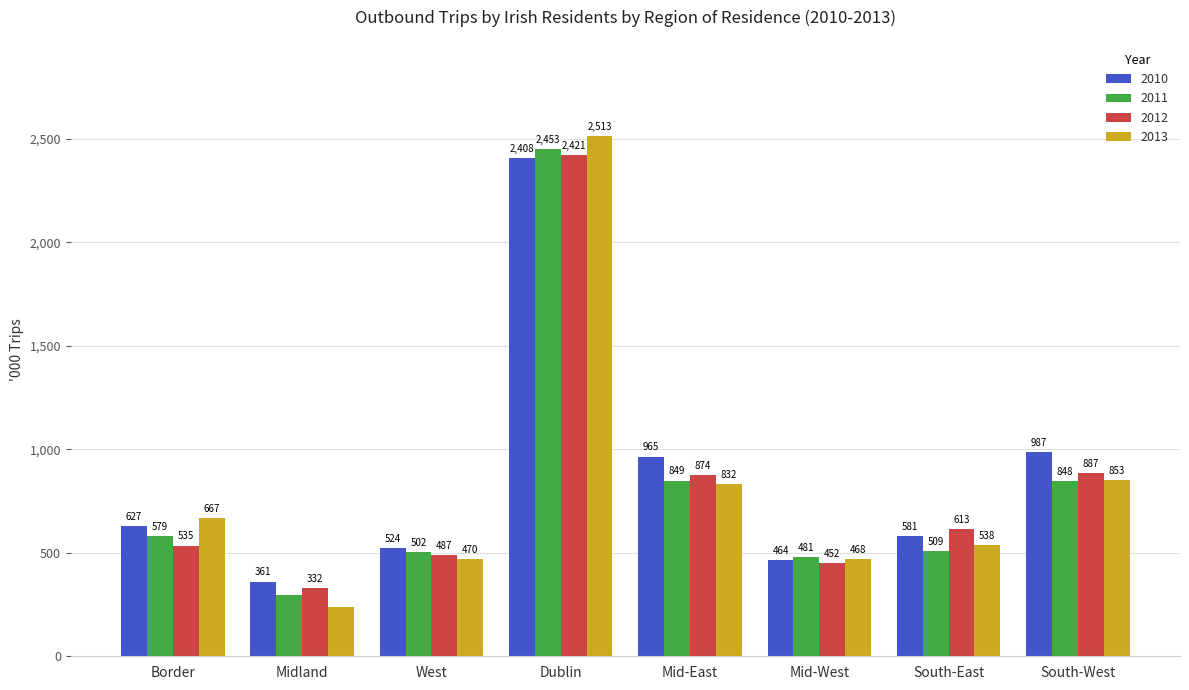

True or false: 2011 has a value of 481.1 at Mid-West.

True